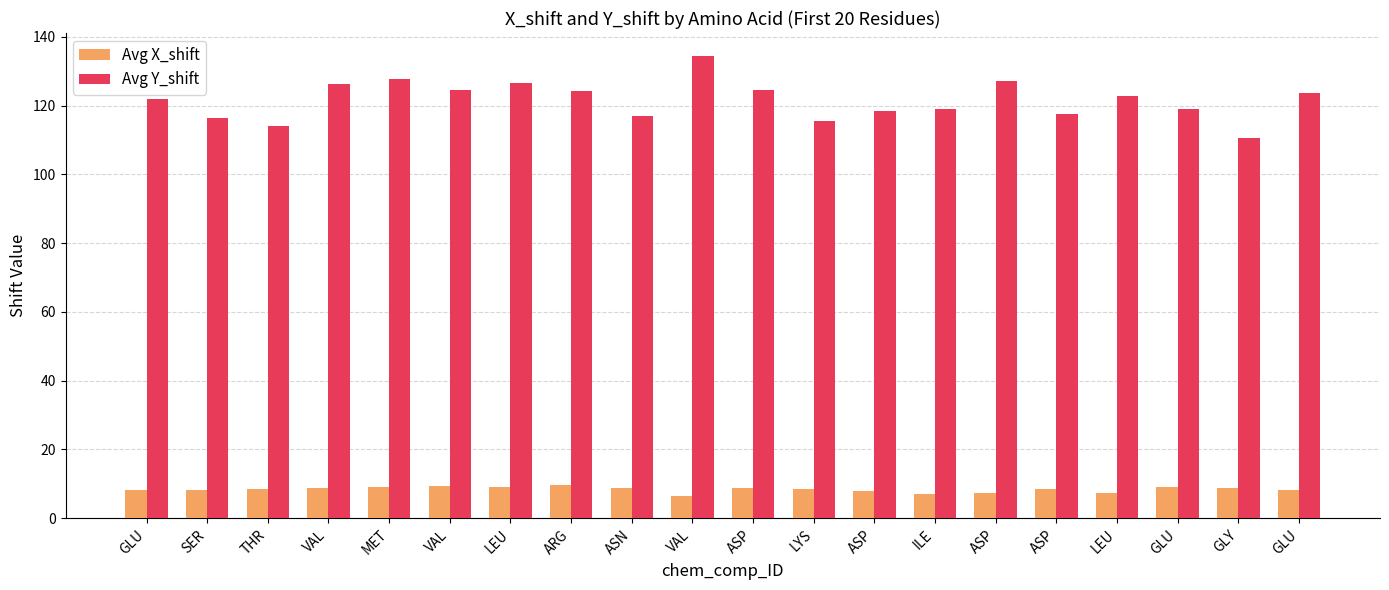

What is the difference between the highest and lowest values at ASN?

108.1